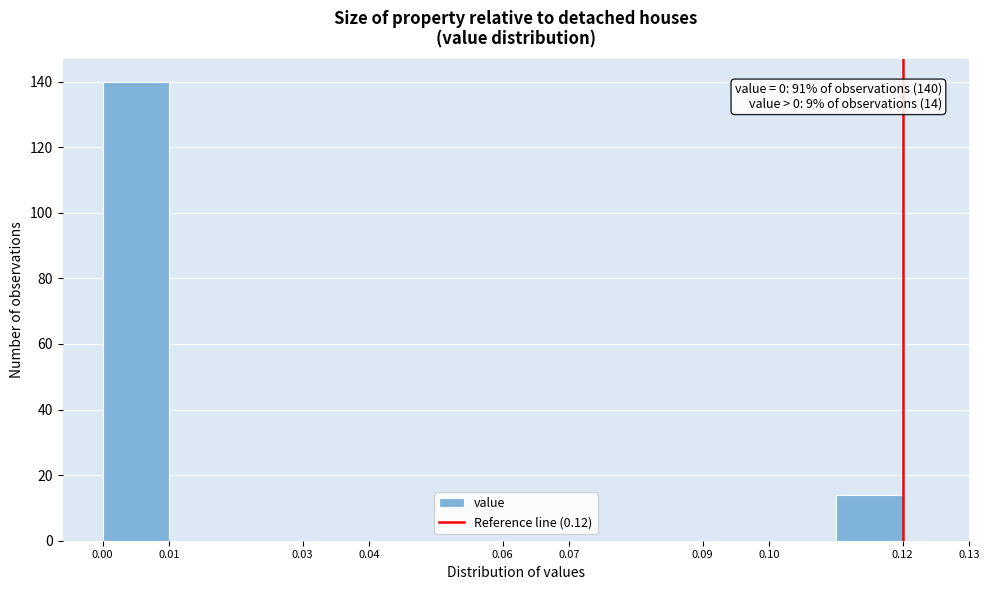

Over which range of the x-axis is the bar tallest?

0.00 to 0.01